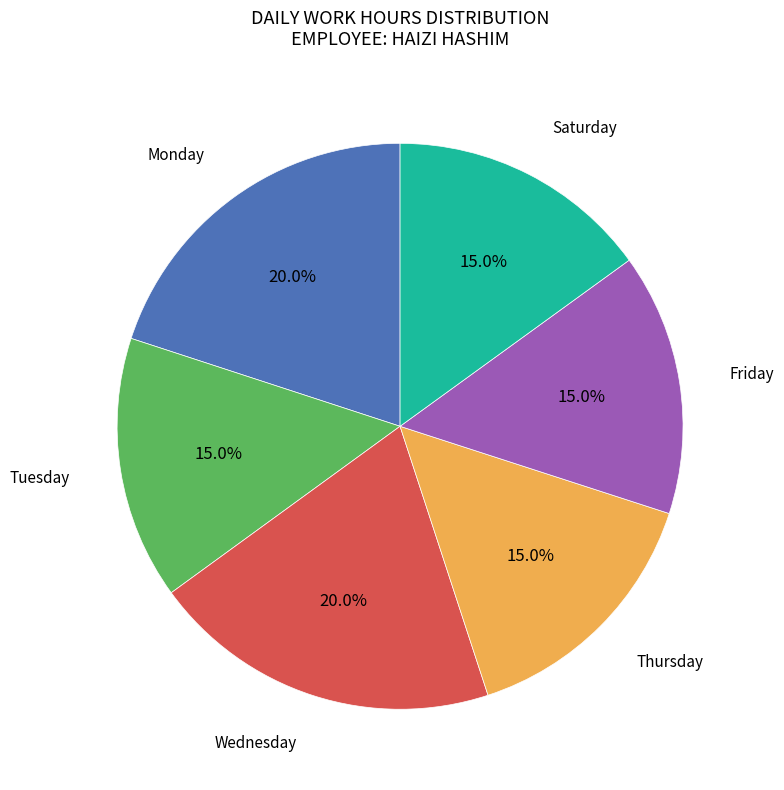

Does any single category account for the majority?

No